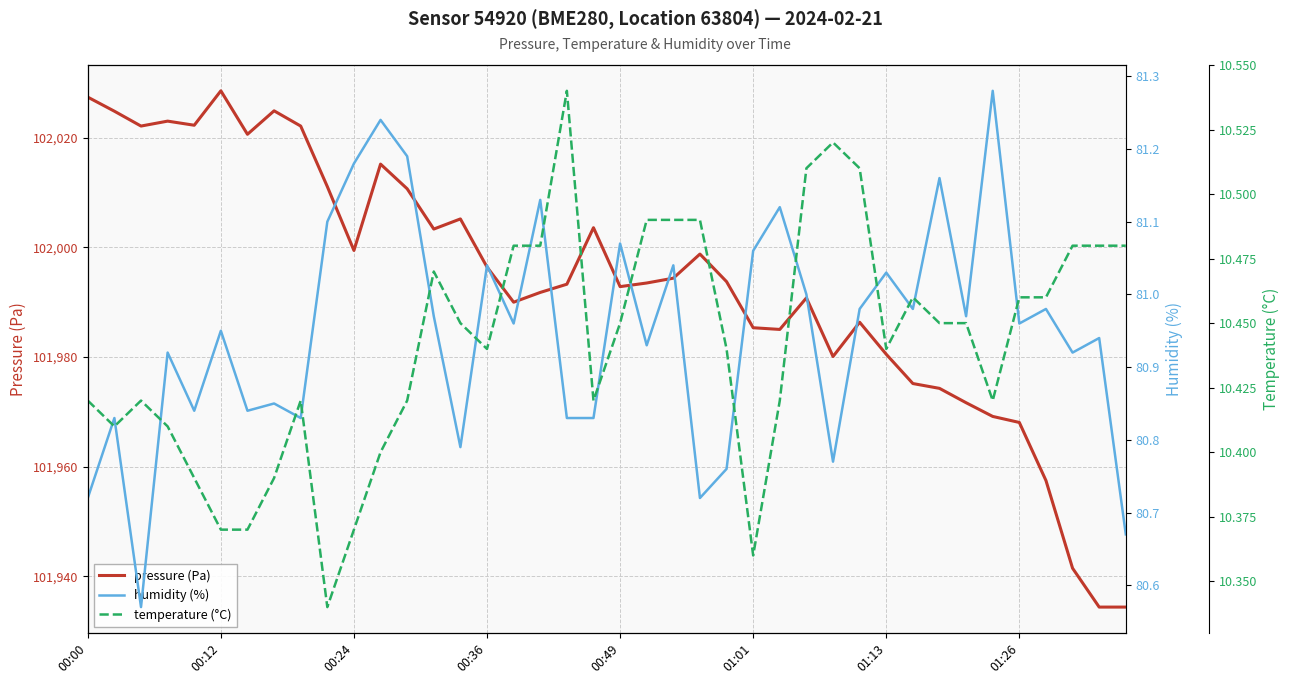

Which category has the highest value in the pressure (Pa) series?

00:12